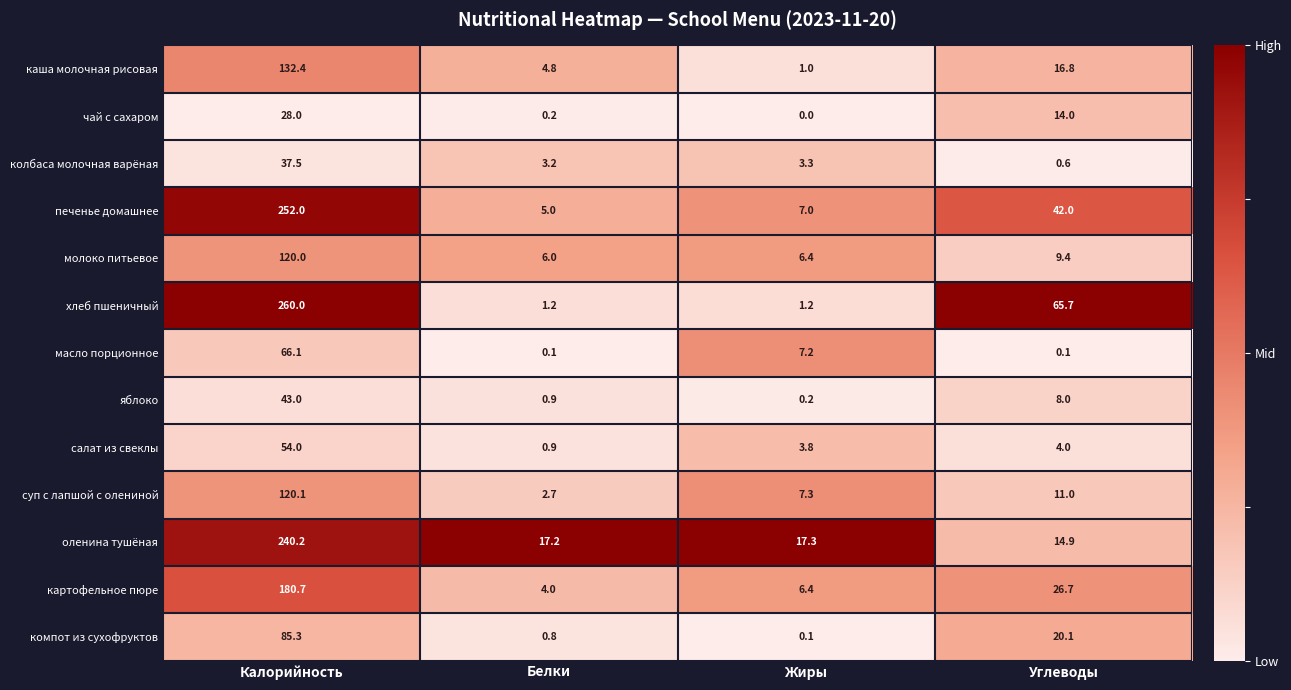

Rank the categories by молоко питьевое value from lowest to highest.

Белки, Жиры, Углеводы, Калорийность